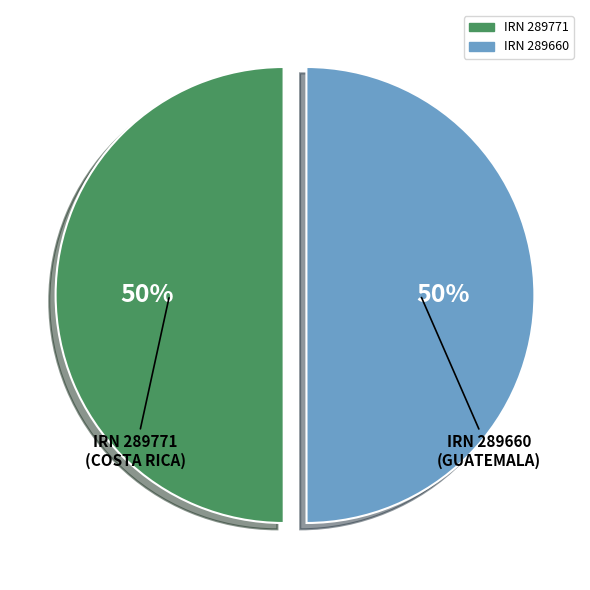

To the nearest percent, what is the average slice percentage?

50%